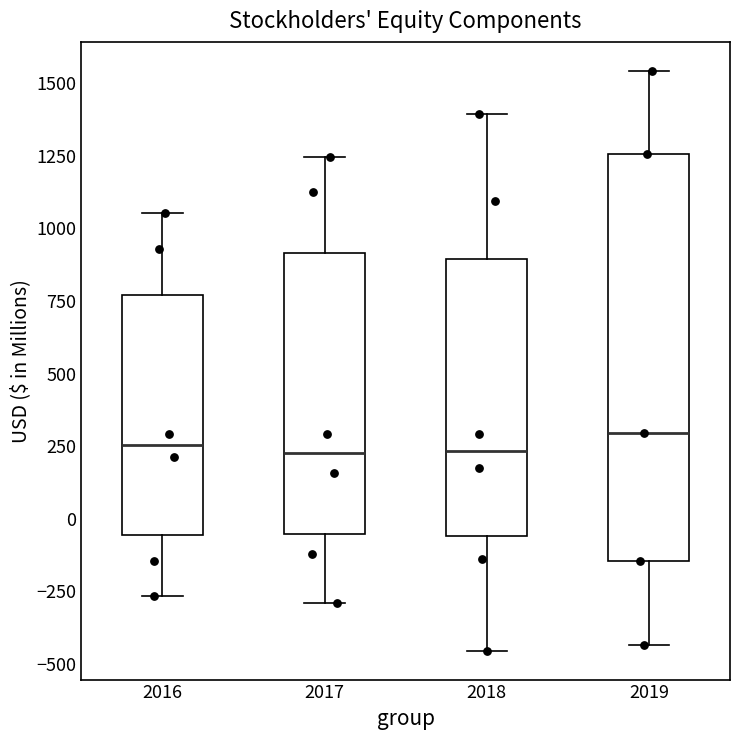

Reading left to right, transcribe this box plot: for each box, give where its median line is, the range the box spans, and where its two whiskers end, as read against the y-axis. The values are not printed on the chart, so give them approximately, as read against the axis.

2016: median 250, box -50 to 750, whiskers -250 to 1050
2017: median 200, box -50 to 900, whiskers -300 to 1250
2018: median 250, box -50 to 900, whiskers -450 to 1400
2019: median 300, box -150 to 1250, whiskers -450 to 1550